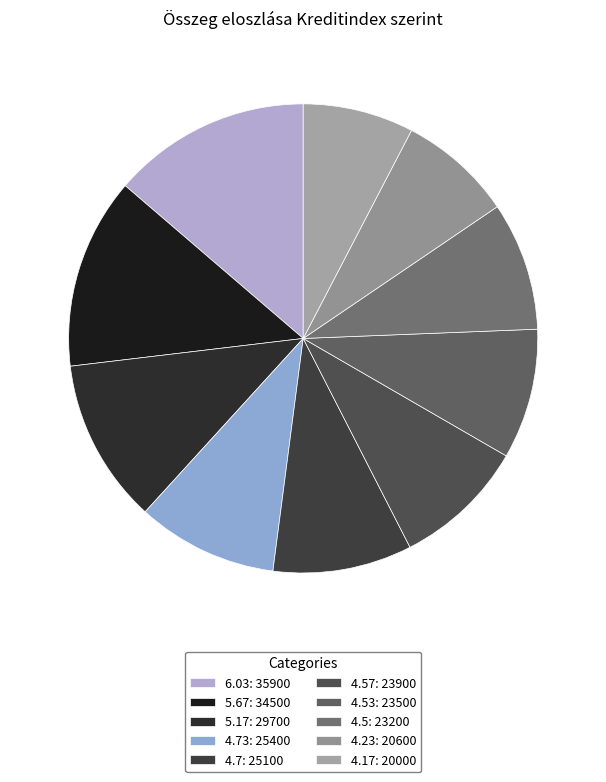

Which slice is the smallest?

20000